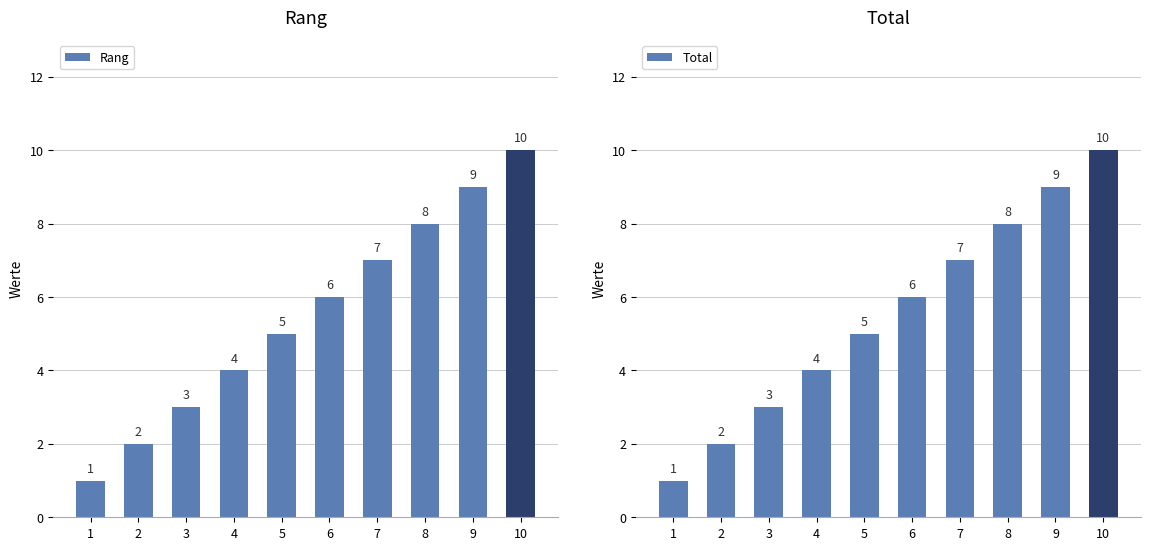

Reading left to right, extract all data points from this chart.

Rang: 1	2	3	4	5	6	7	8	9	10
Total: 1	2	3	4	5	6	7	8	9	10